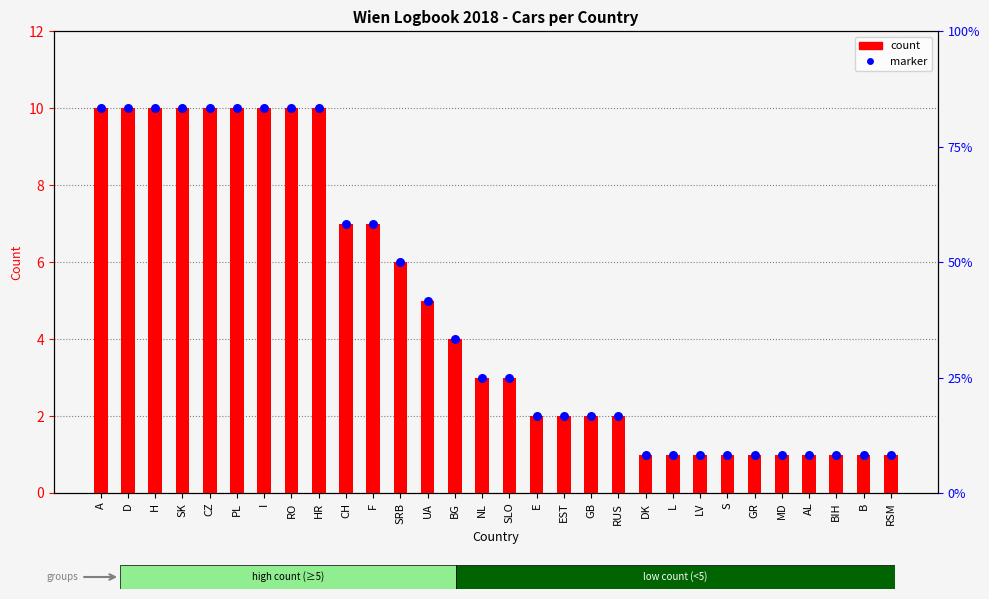

Is the value of count at GB greater than the value of marker at RSM?

Yes